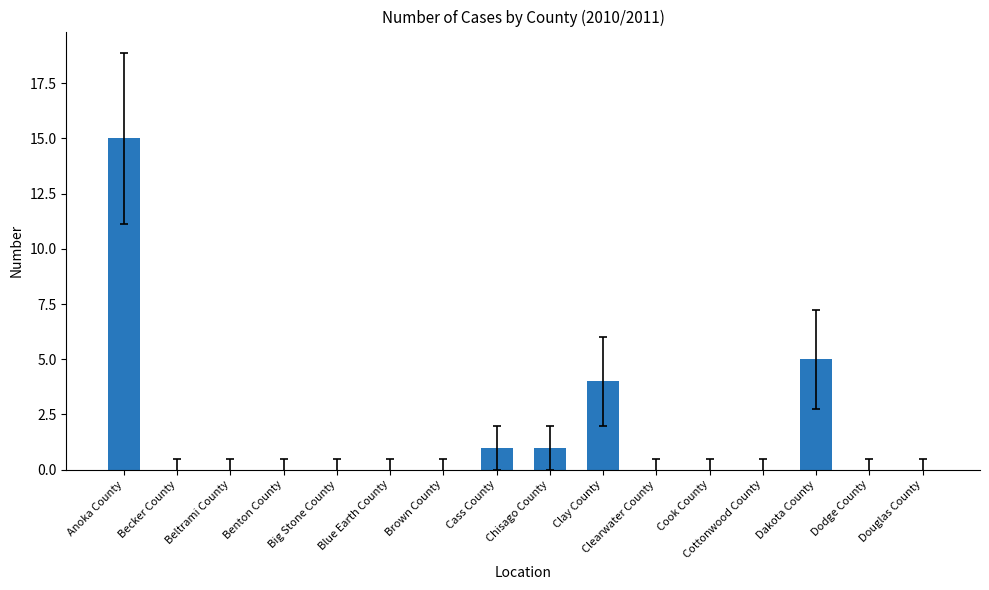

Is it true that the value at Dodge County is 0?

True